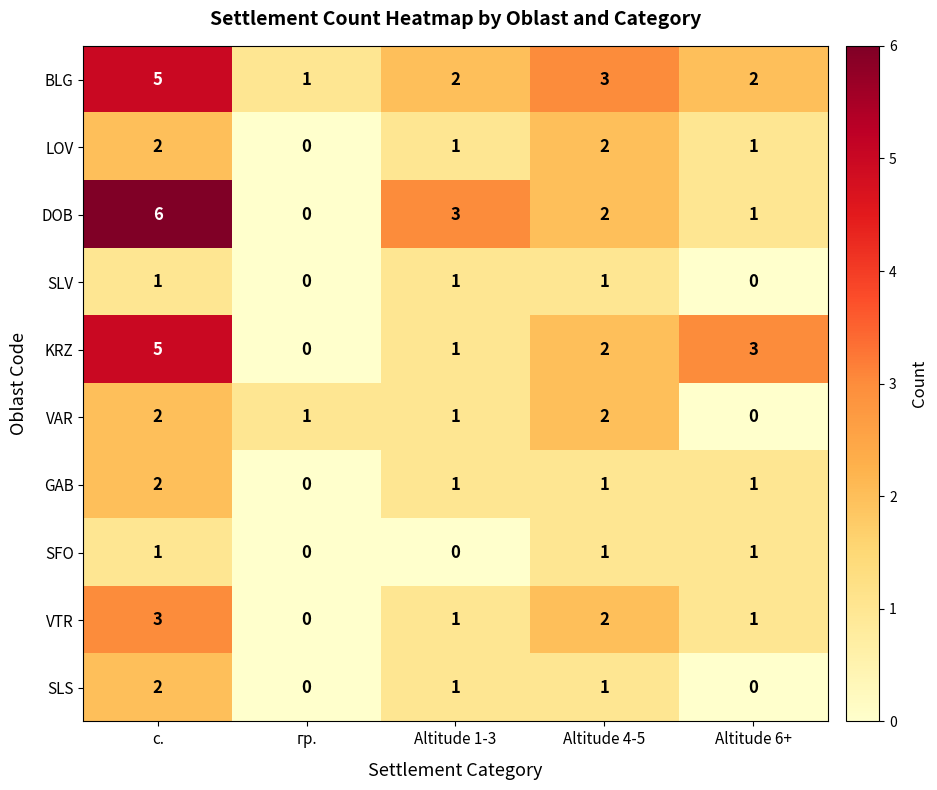

What is the total value across all series at Altitude 1-3?

12